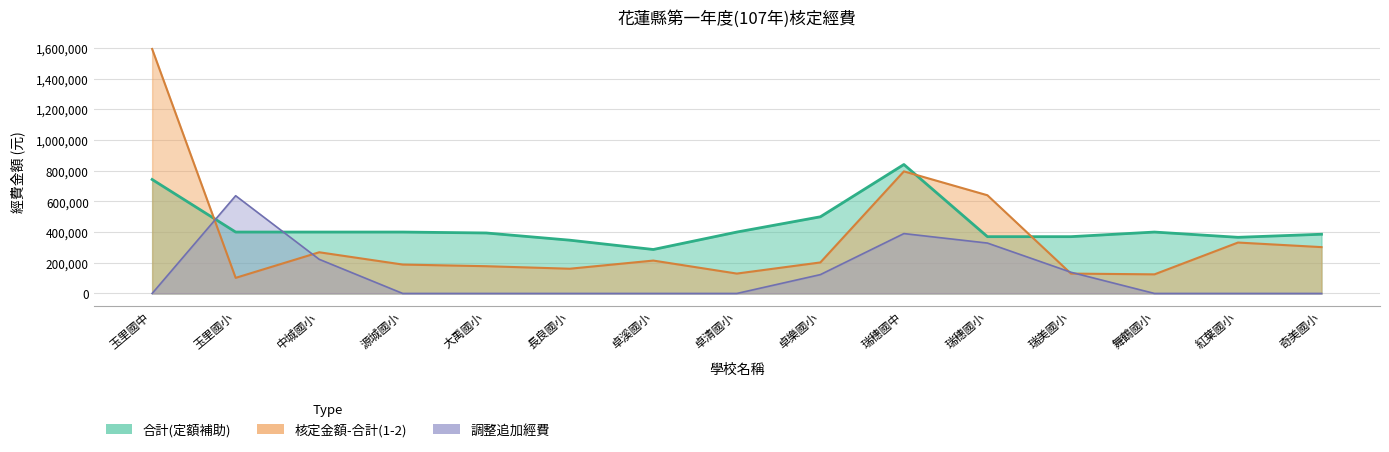

What is the difference between the 合計(定額補助) values at 舞鶴國小 and 瑞穗國小?

30000